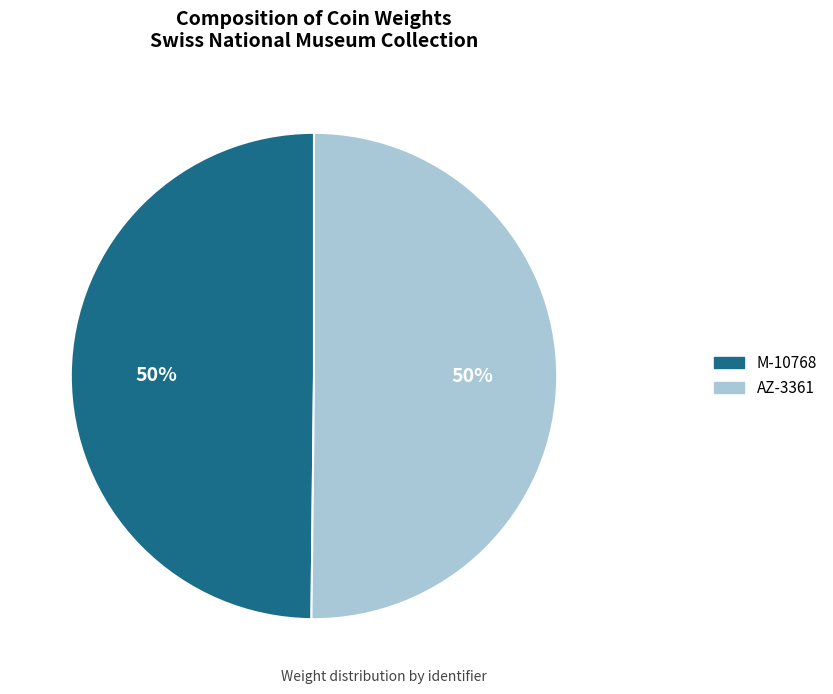

To the nearest percent, what is the average slice percentage?

50%